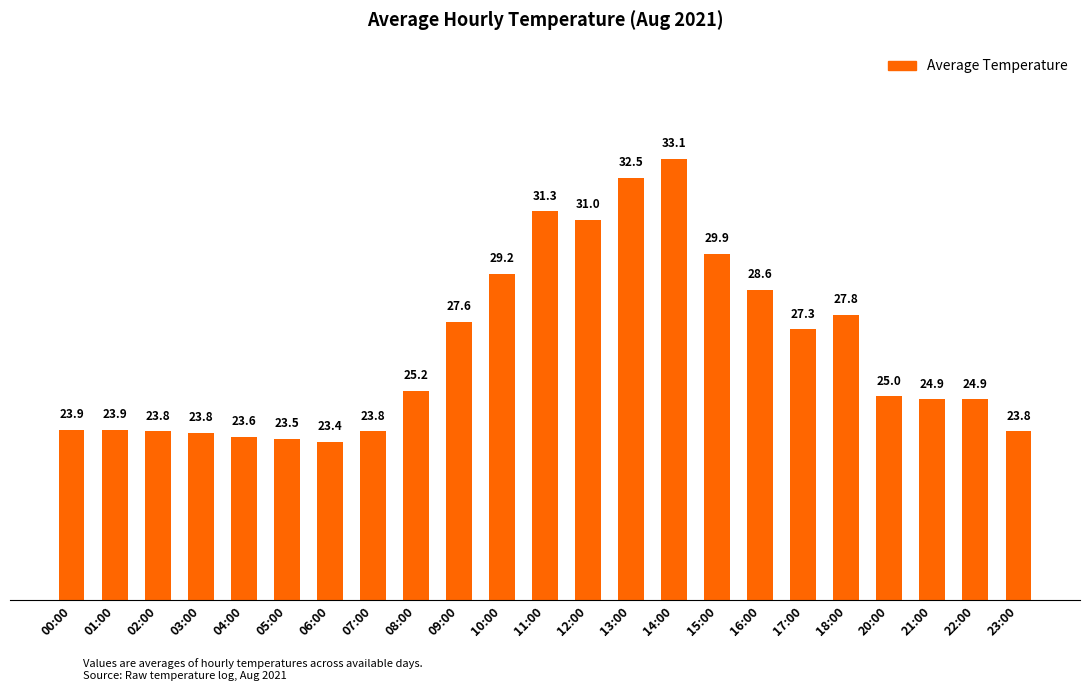

What is the label of the 5th bar from the left?

04:00